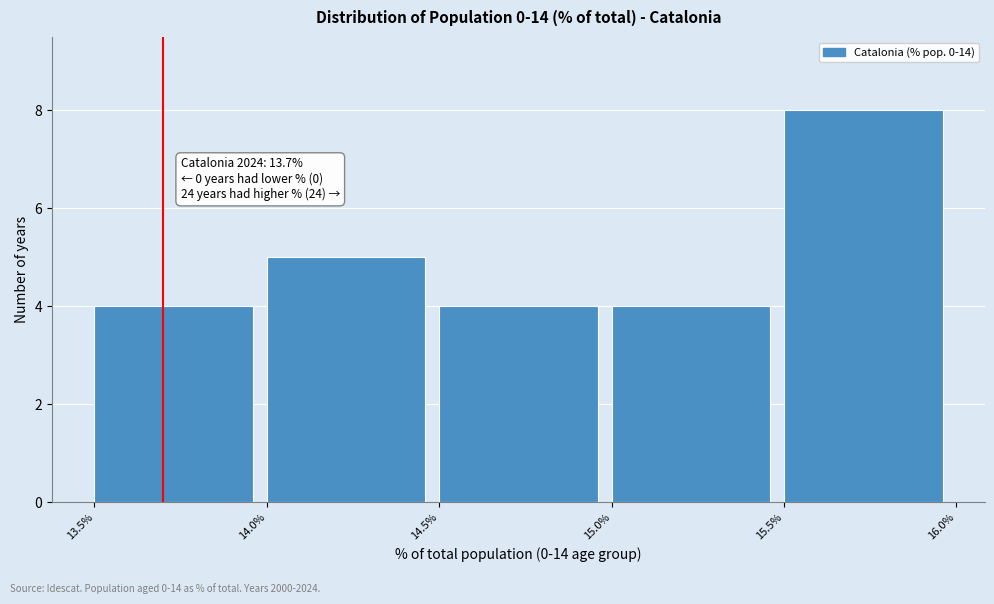

Which range on the x-axis has the tallest bar?

15.5% to 16.0%